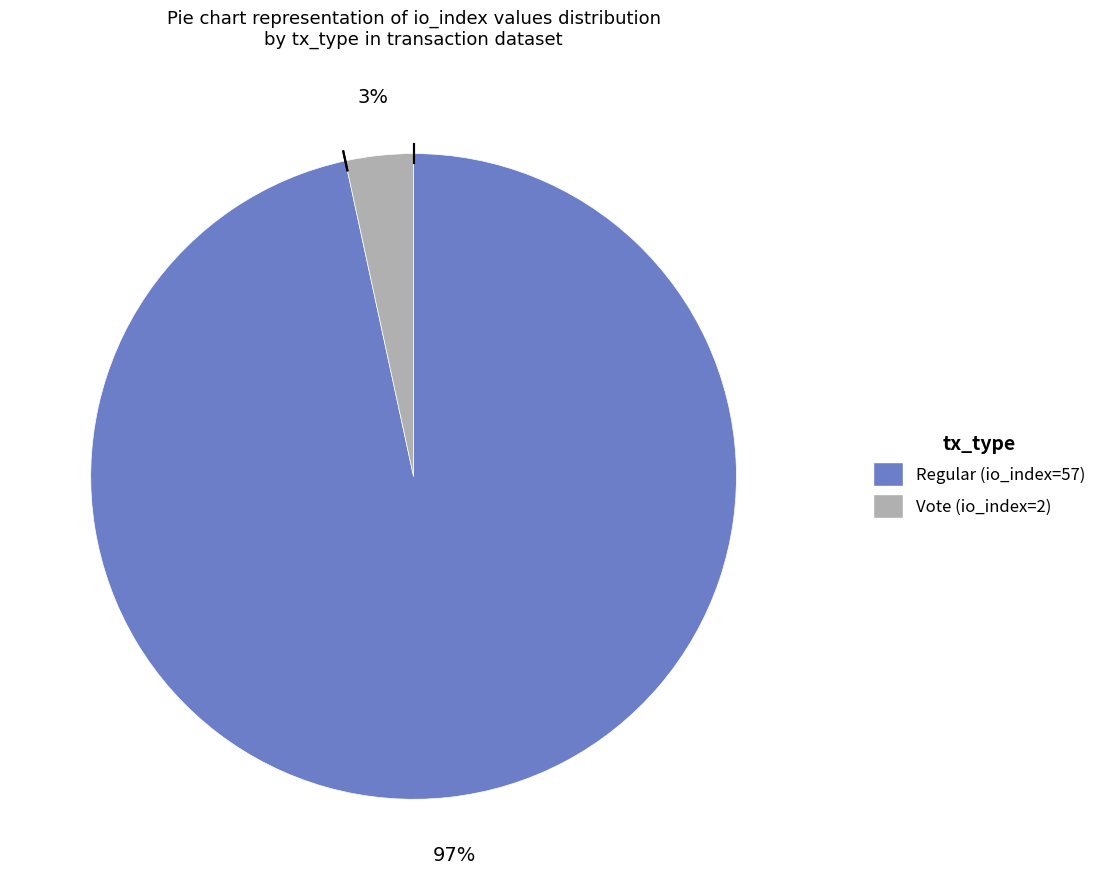

To the nearest percent, what is the combined percentage of Vote and Regular?

100%